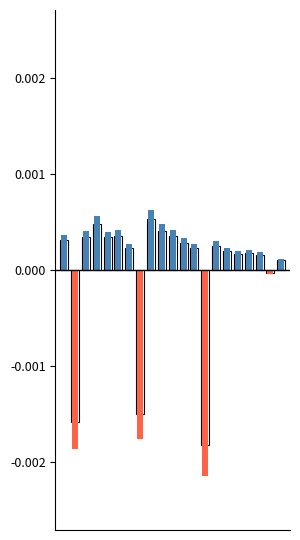

Which series has the largest range (max minus min)?

Negative